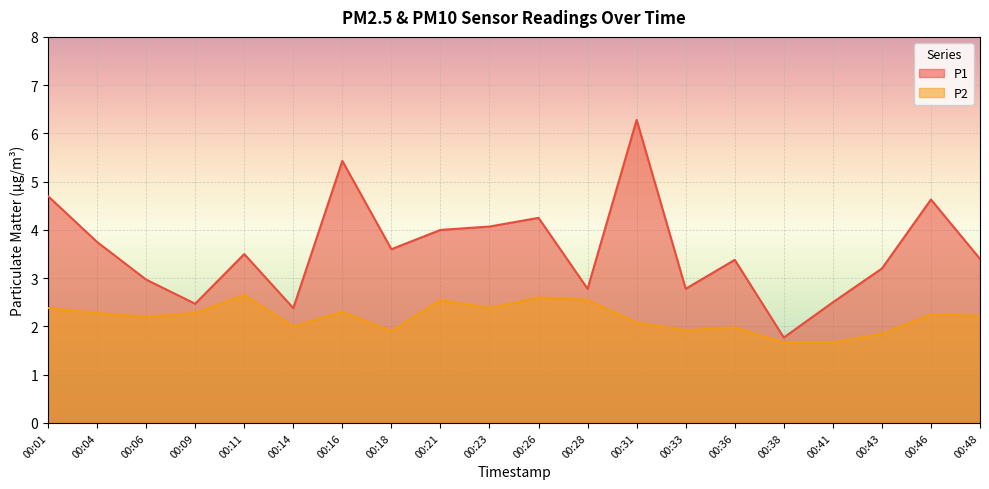

Where does the P1 series first go above 3?

00:01